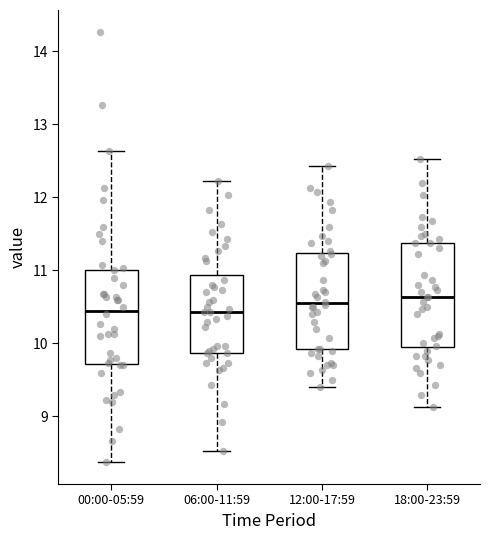

Where is the lower edge of the box for 12:00-17:59 on the y-axis? The values are not printed on the chart, so give them approximately, as read against the axis.

9.9